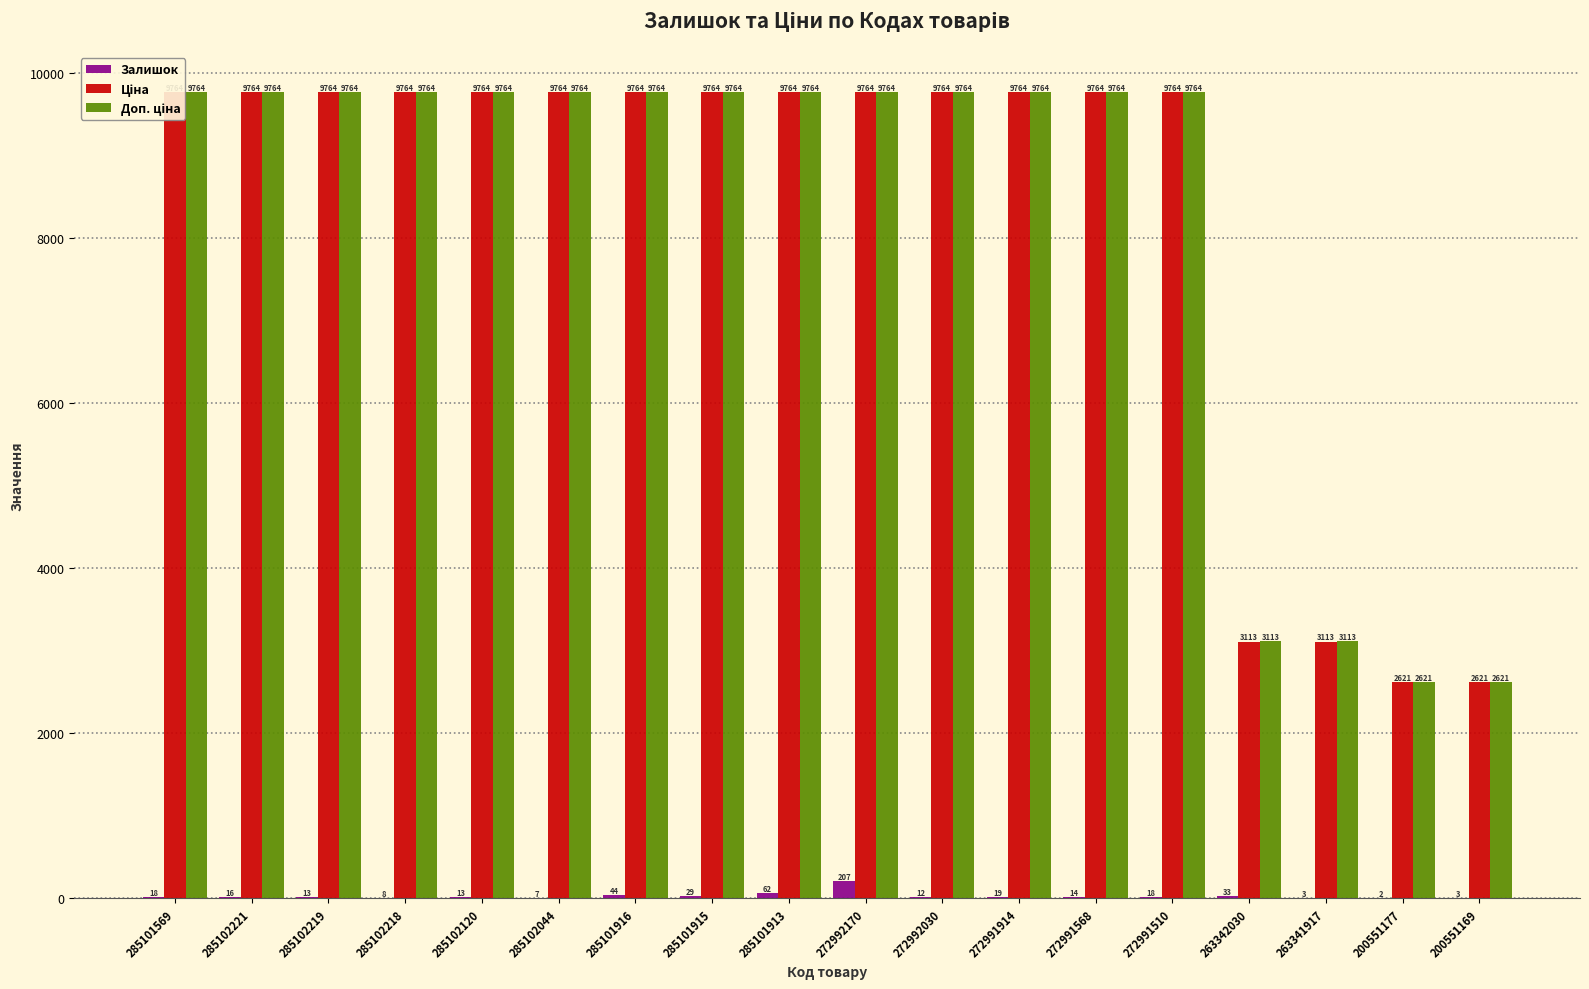

What position from the left is 285102219?

3